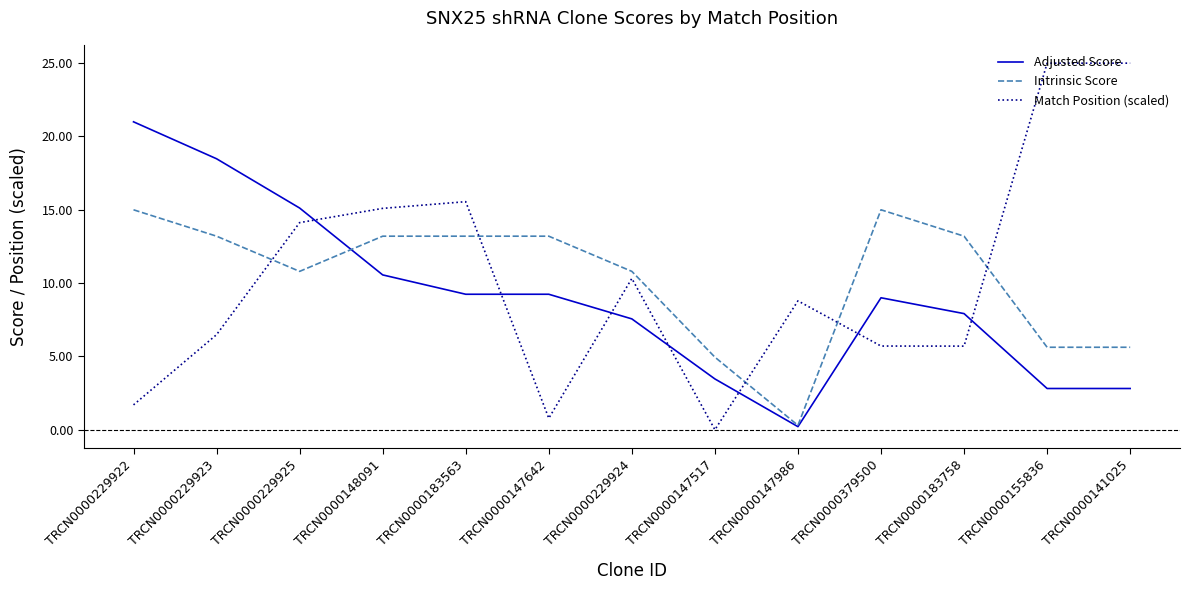

At which label does Adjusted Score first exceed 9?

TRCN0000229922